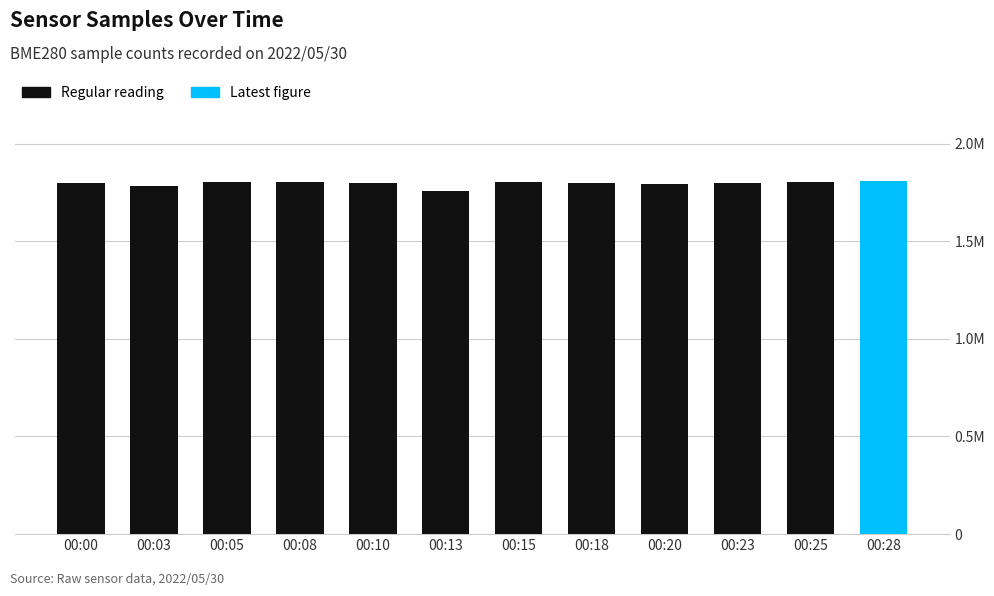

What is the smallest value displayed?

1.8